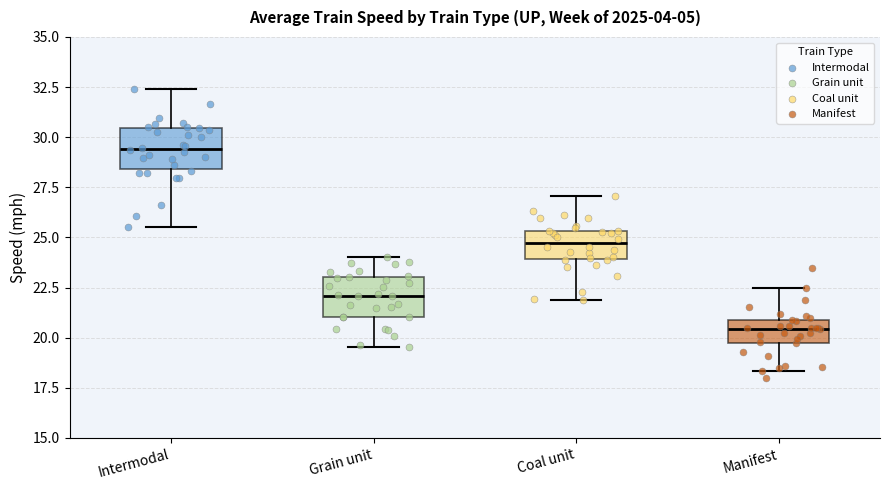

Reading left to right, transcribe this box plot: for each box, give where its median line is, the range the box spans, and where its two whiskers end, as read against the y-axis. The values are not printed on the chart, so give them approximately, as read against the axis.

Intermodal: median 29.5, box 28.5 to 30.5, whiskers 25.5 to 32.5
Grain unit: median 22.0, box 21.0 to 23.0, whiskers 19.5 to 24.0
Coal unit: median 24.5, box 24.0 to 25.5, whiskers 22.0 to 27.0
Manifest: median 20.5, box 19.5 to 21.0, whiskers 18.5 to 22.5